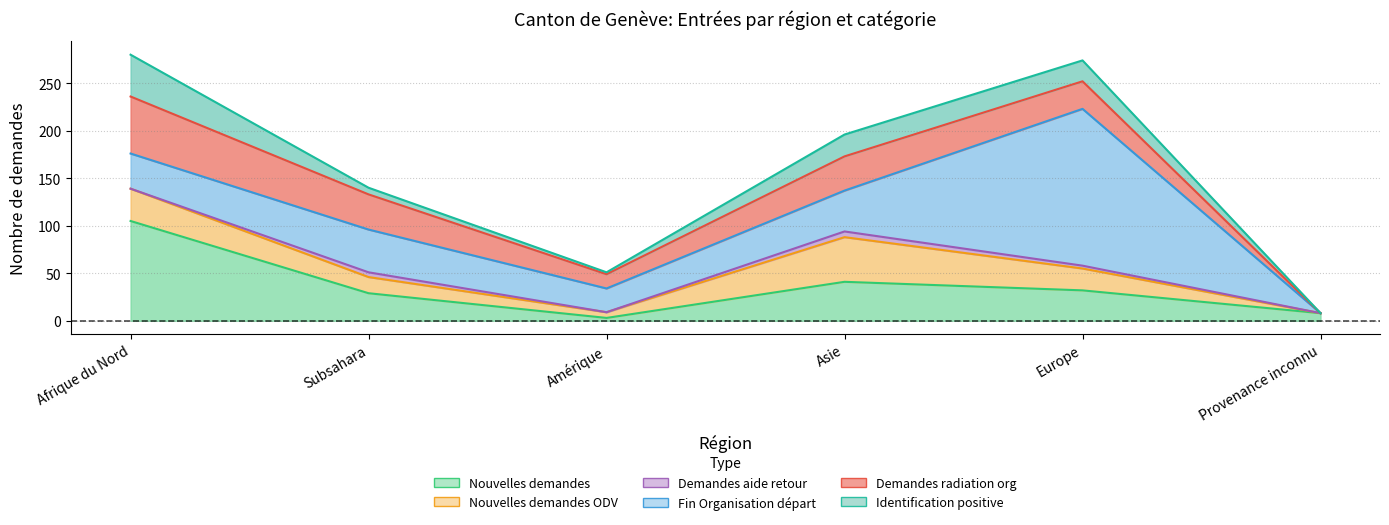

True or false: Demandes aide retour (col_11) has more than 2 interior local peaks.

False